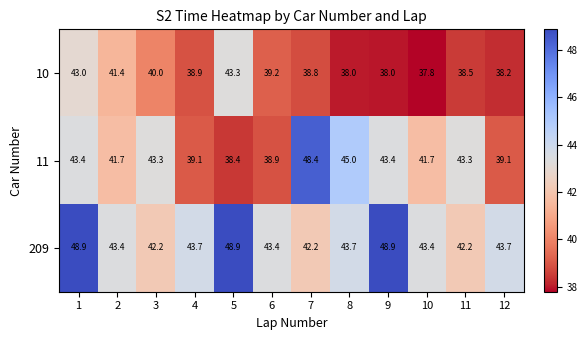

What is the difference between the maximum and second lowest values in the 209 series?

6.7